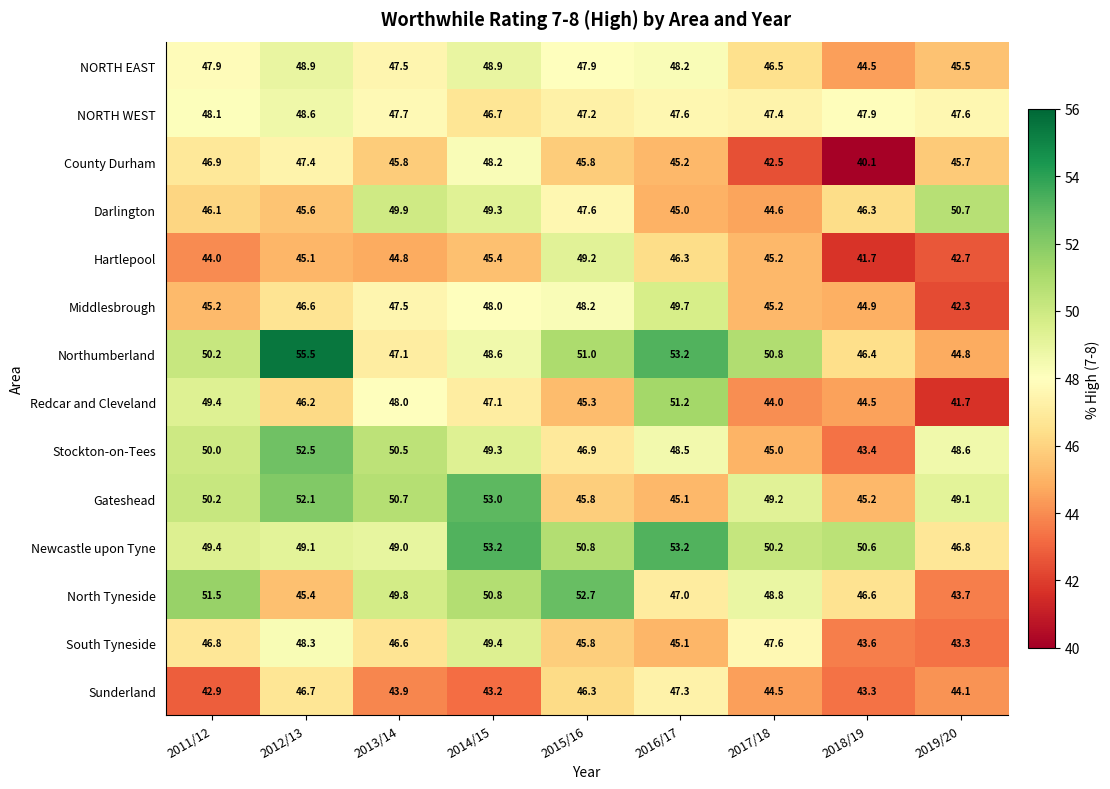

Read the Hartlepool value at 2019/20.

42.7